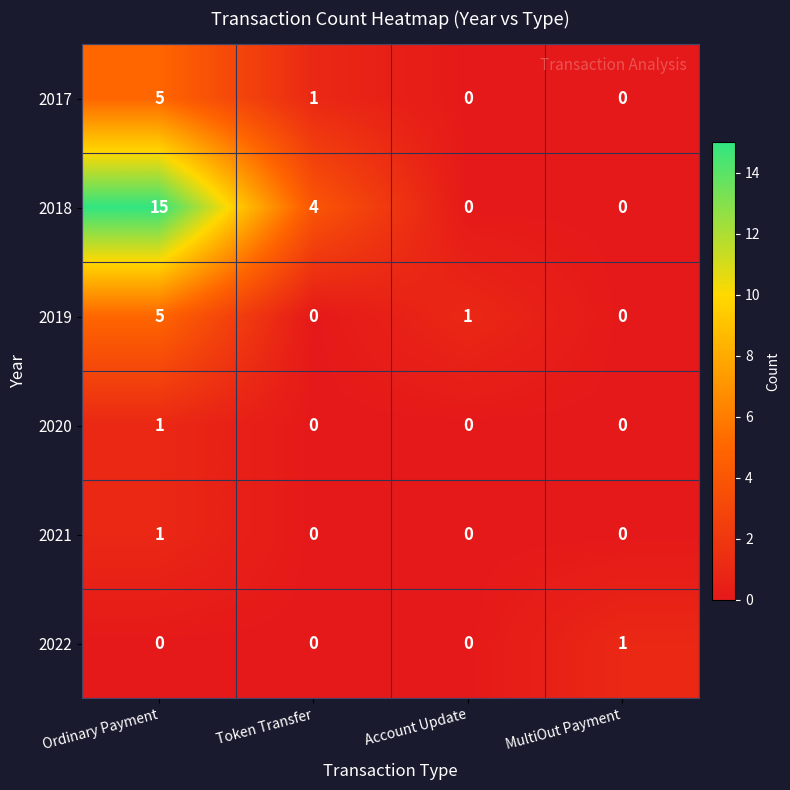

The value of 2021 at Token Transfer is 0. True or false?

True